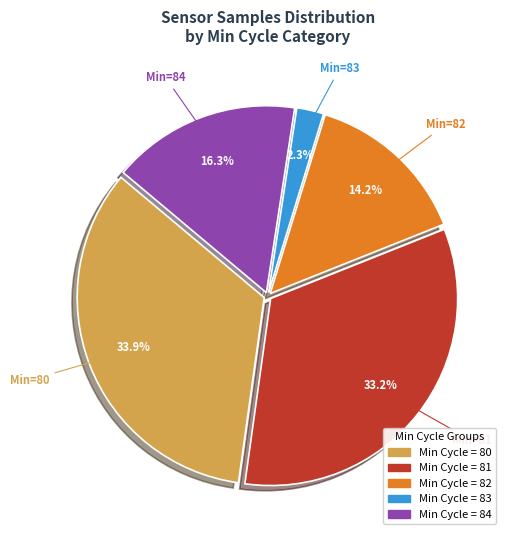

Does any single category account for the majority?

No